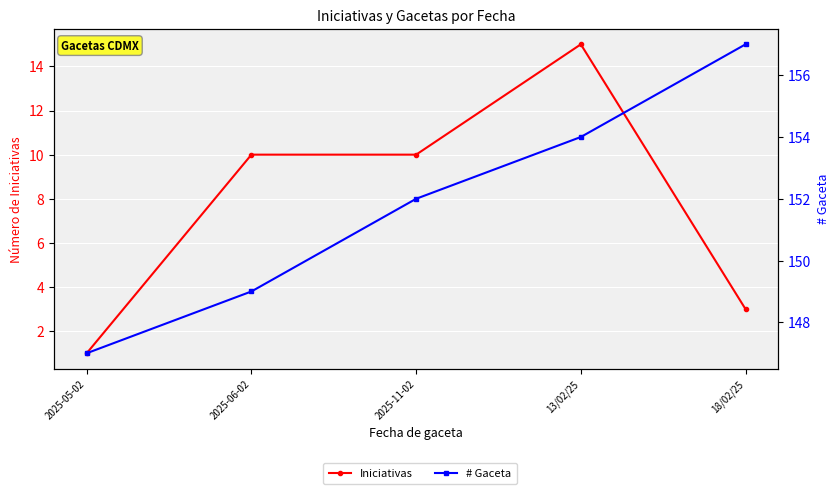

What is the lowest value of the # Gaceta series?

147